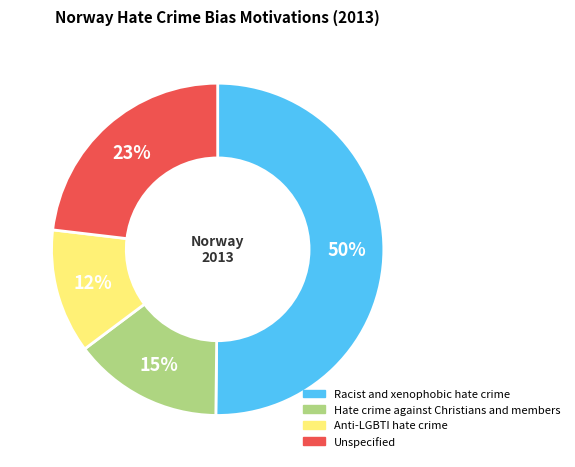

Which category accounts for the majority?

Racist and xenophobic hate crime